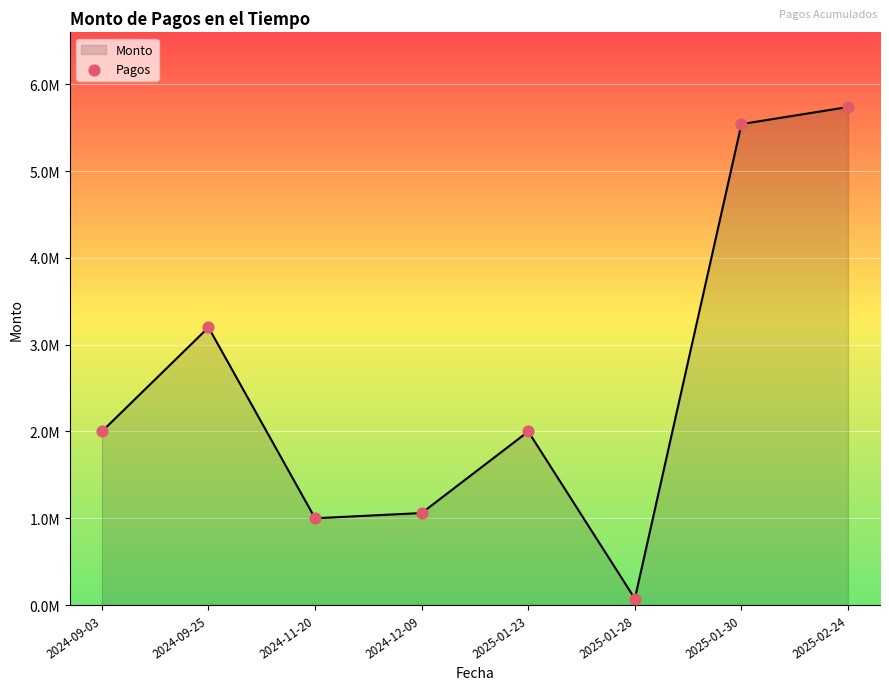

Between 2025-01-28 and 2024-12-09, which is larger?

2024-12-09